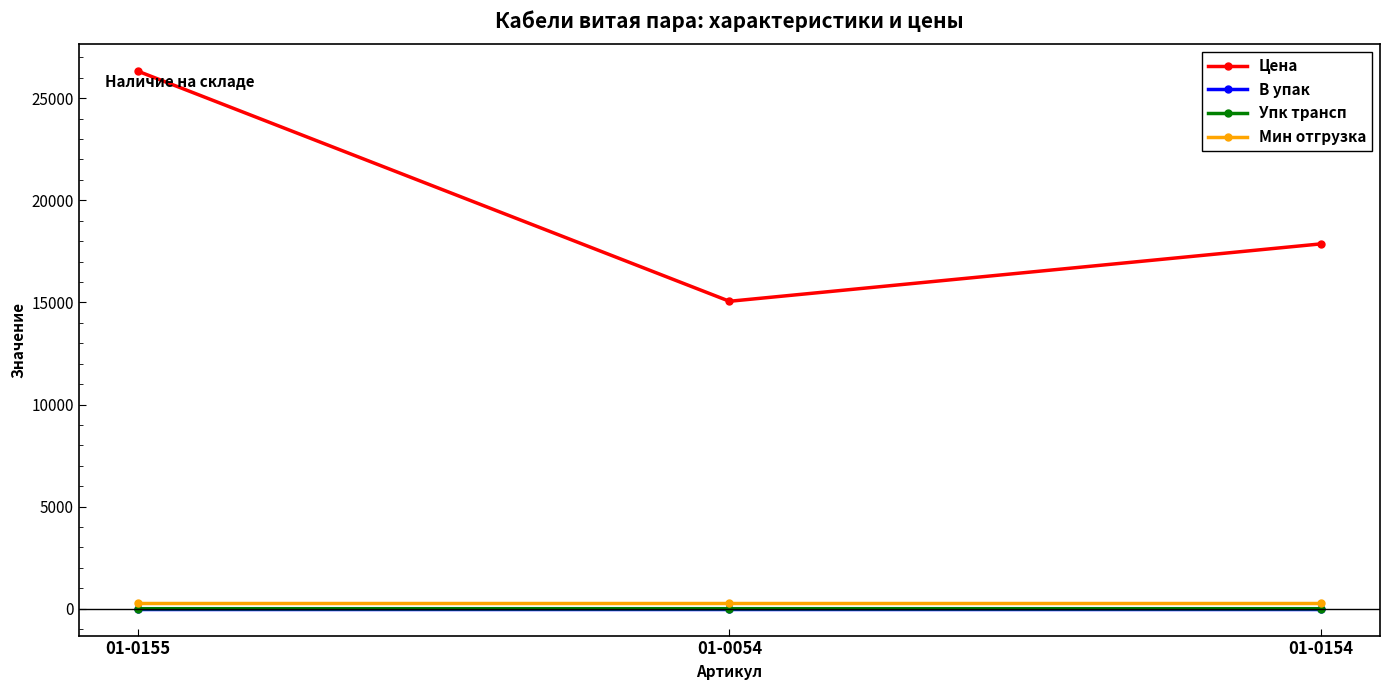

What is the label of the 2nd point from the right?

01-0054